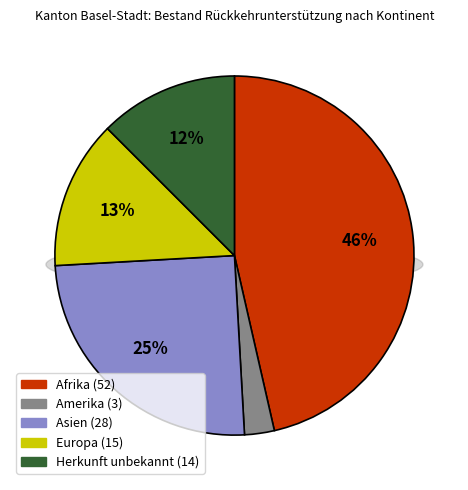

Combined, do Europa and Herkunft unbekannt account for over 50%?

No